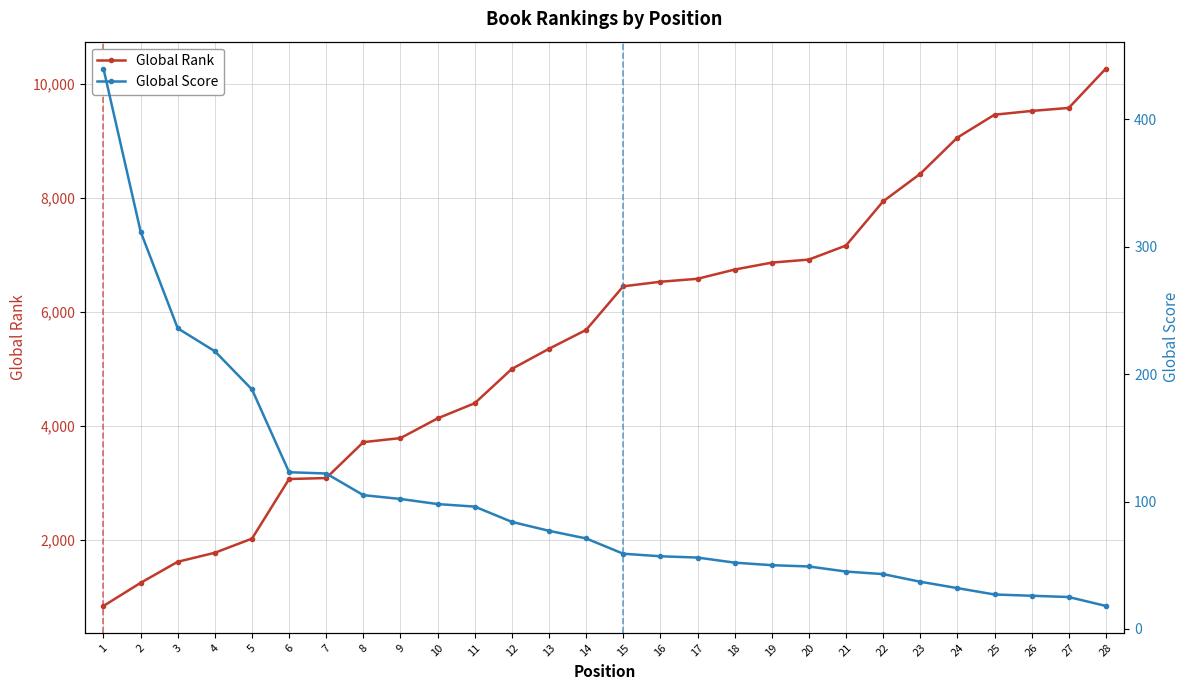

True or false: Global Score and Global Rank intersect in this chart.

False